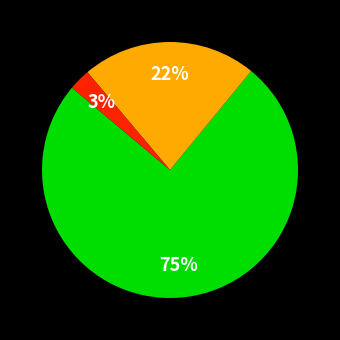

How many slices are in this pie chart?

3